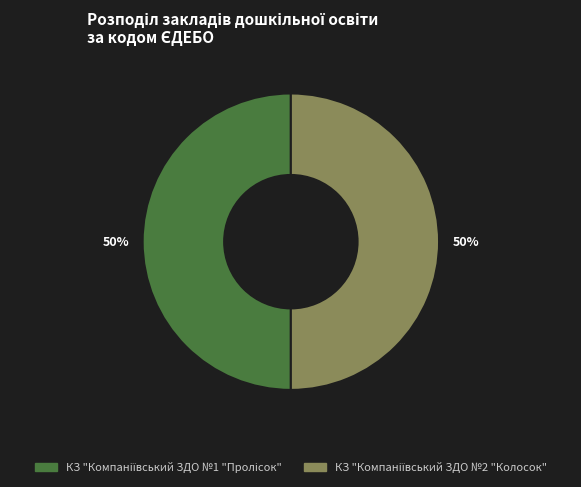

To the nearest percent, what is the average slice percentage?

50%